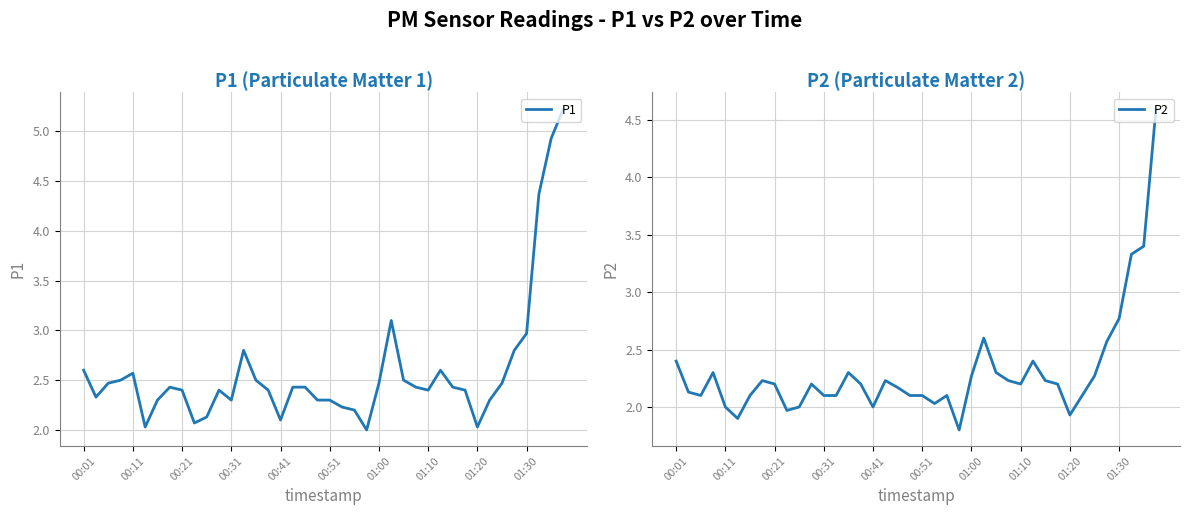

Rank the series by their average value, from lowest to highest.

P2, P1